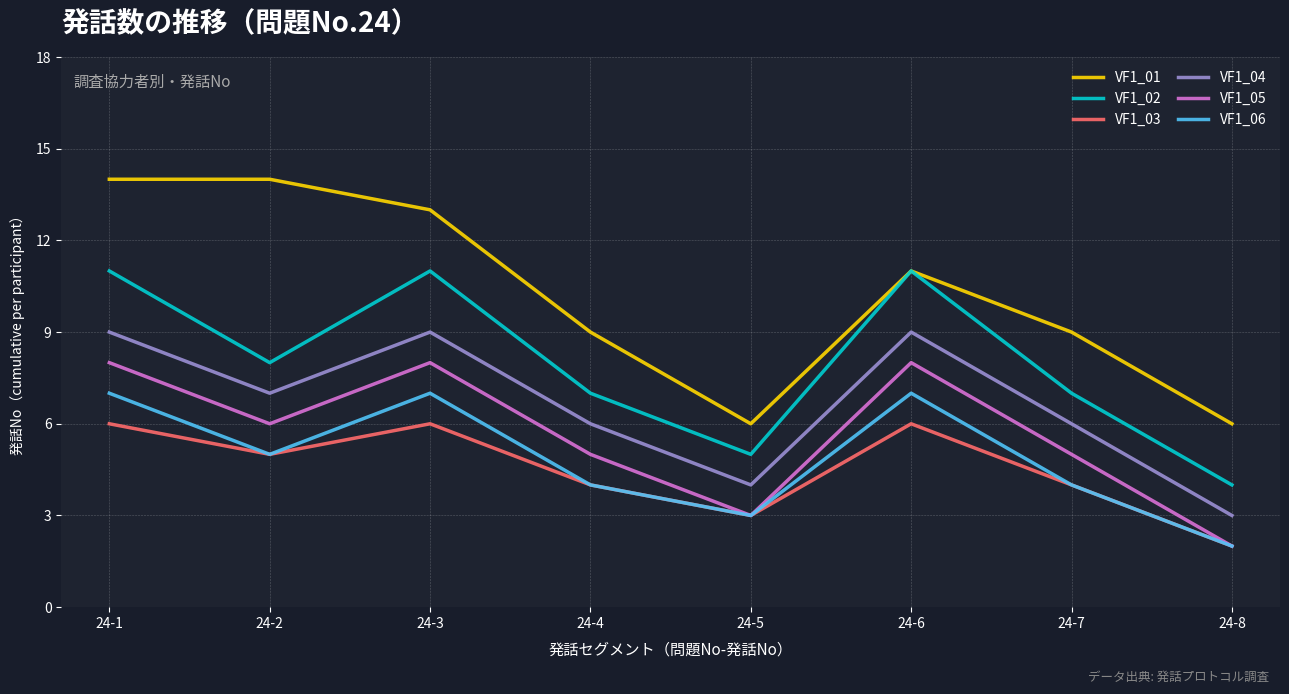

Which series has the largest total across all categories?

VF1_01